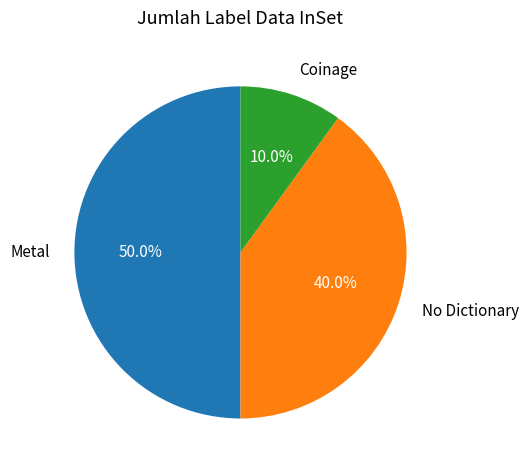

How much of the chart is everything except No Dictionary?

60.0%